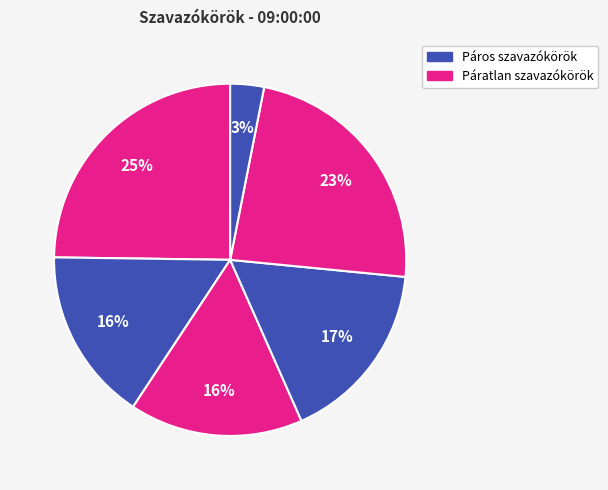

How many slices are in this pie chart?

6